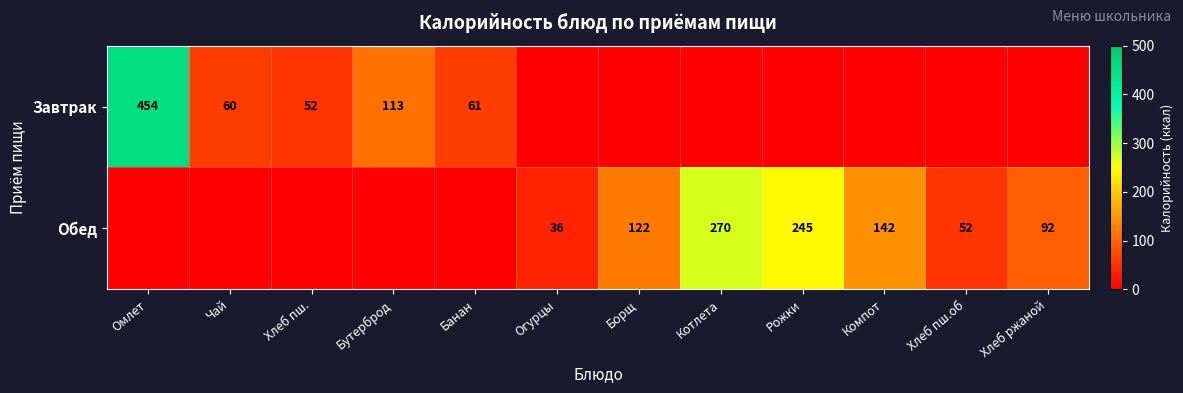

What is the greatest value displayed?

454